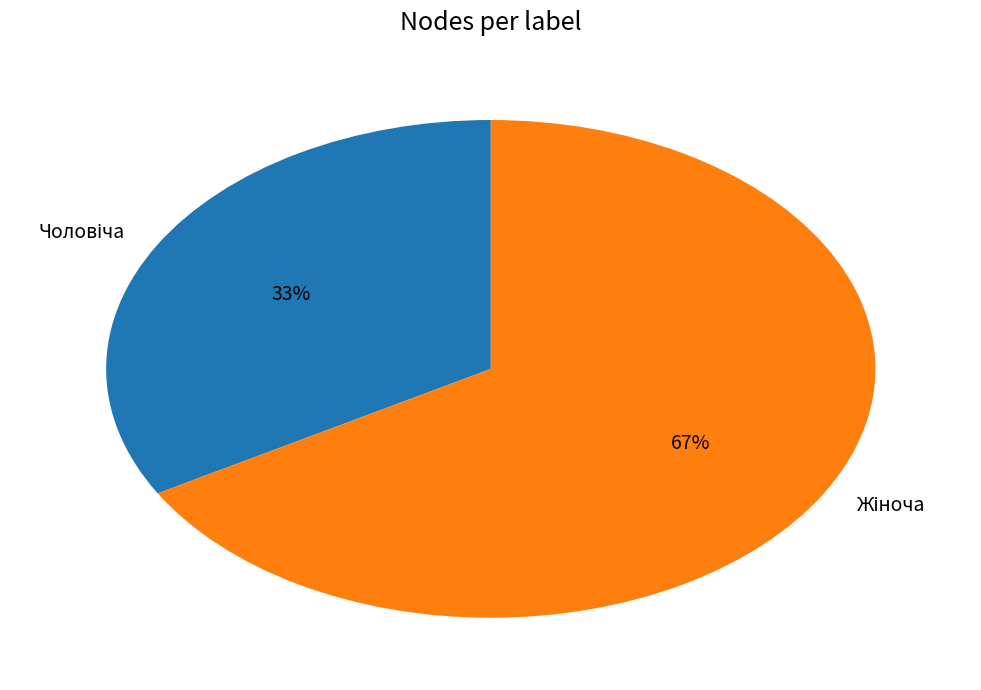

Is there a majority slice in this chart?

Yes